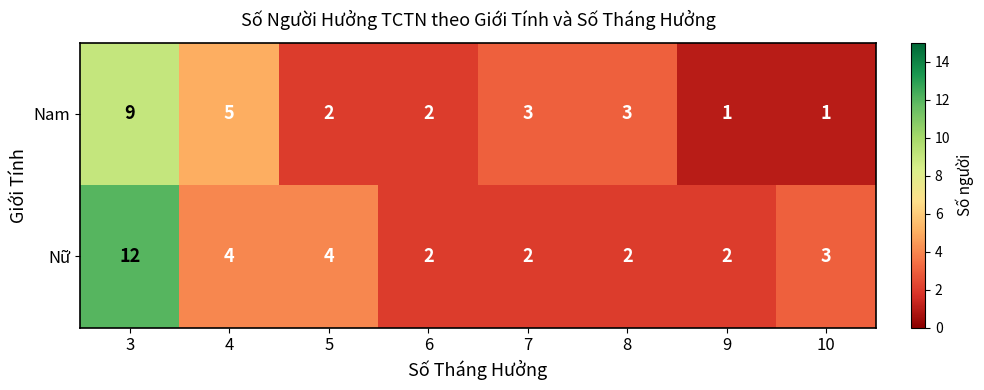

Rank the series by their average value, from highest to lowest.

Nữ, Nam